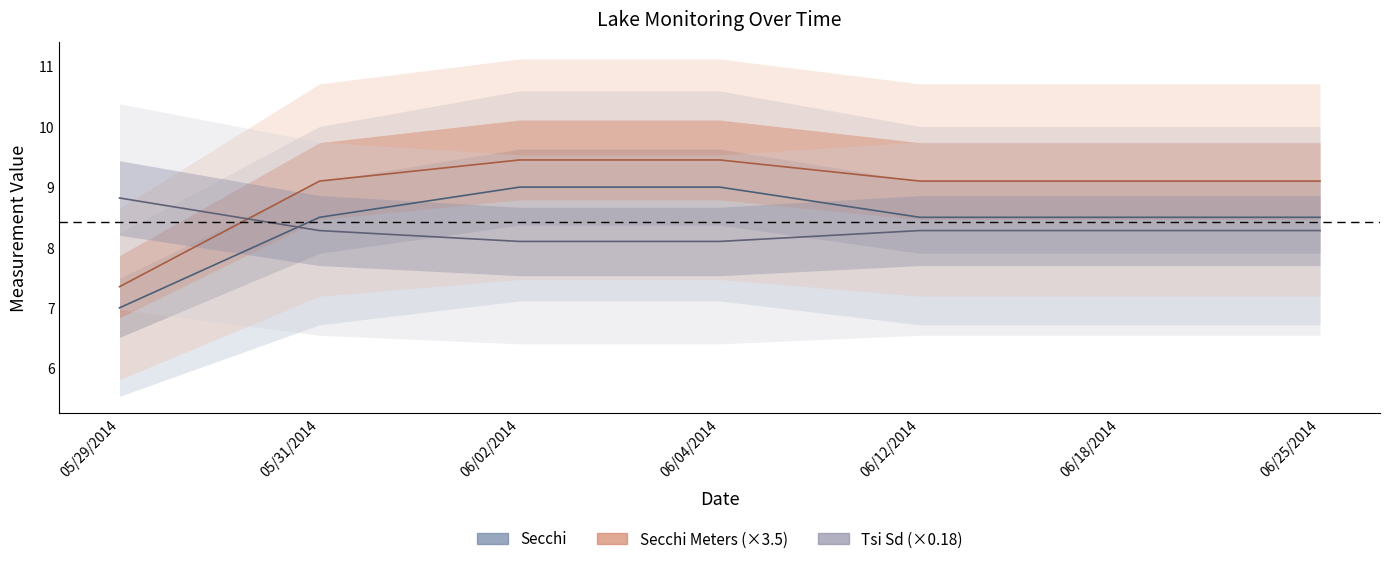

How many Tsi Sd values are between 8 and 9?

7